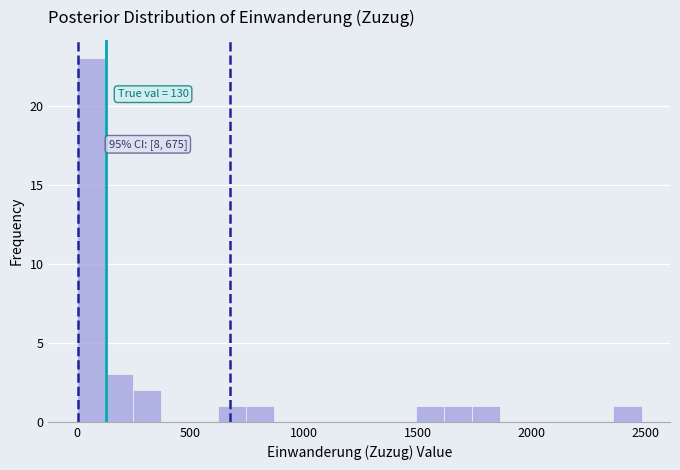

Around what value on the x-axis is the tallest bar? Give the approximate position of its centre, as read against the axis.

50